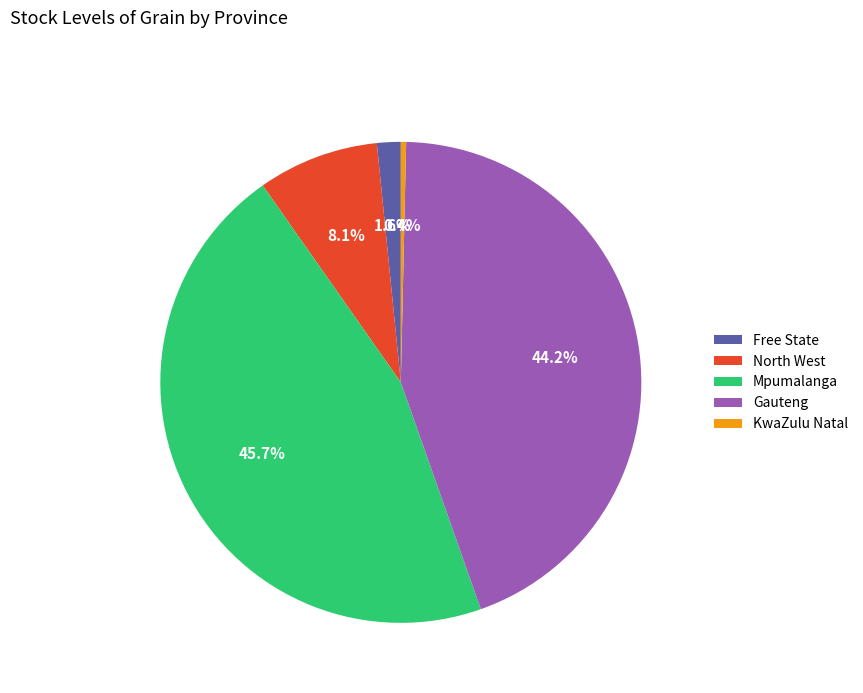

Is there any slice that represents more than half of the pie?

No